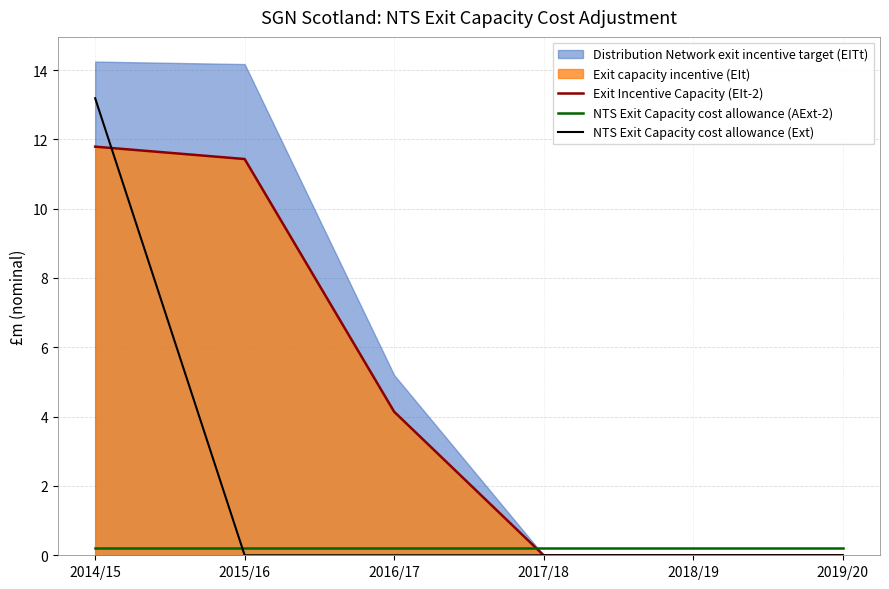

The NTS Exit Capacity cost allowance (Ext) series shows 0.0 at 2018/19. True or false?

True